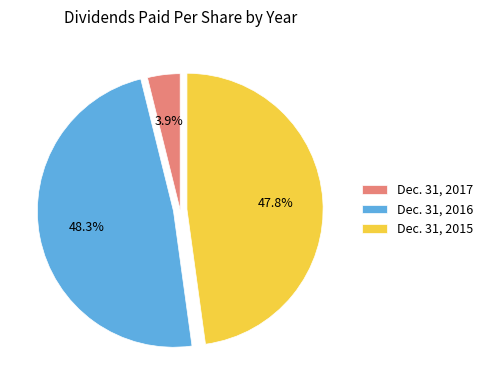

Between Dec. 31, 2017 and Dec. 31, 2016, which is larger?

Dec. 31, 2016